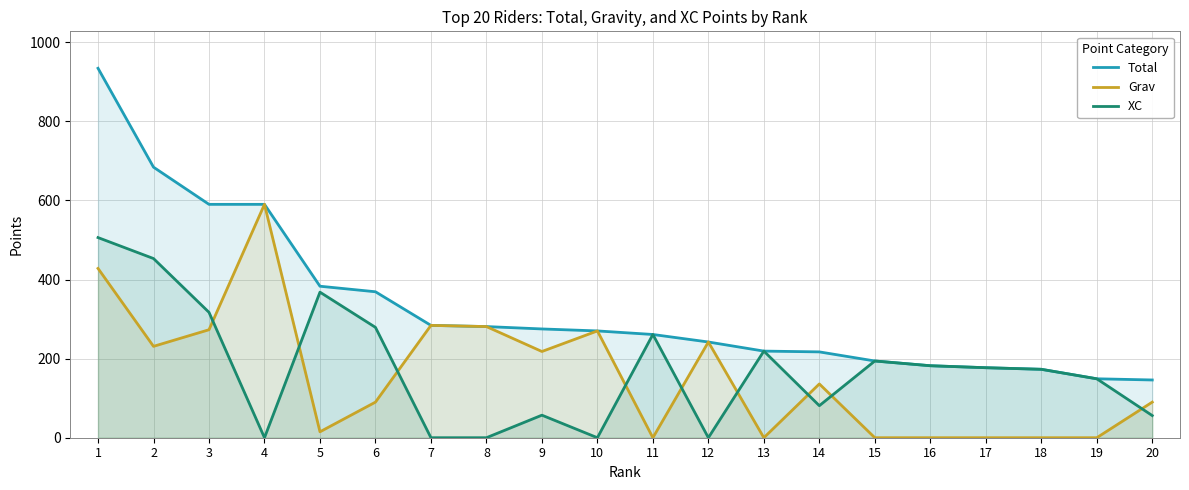

True or false: XC has more than 0 points higher than both neighbors.

True